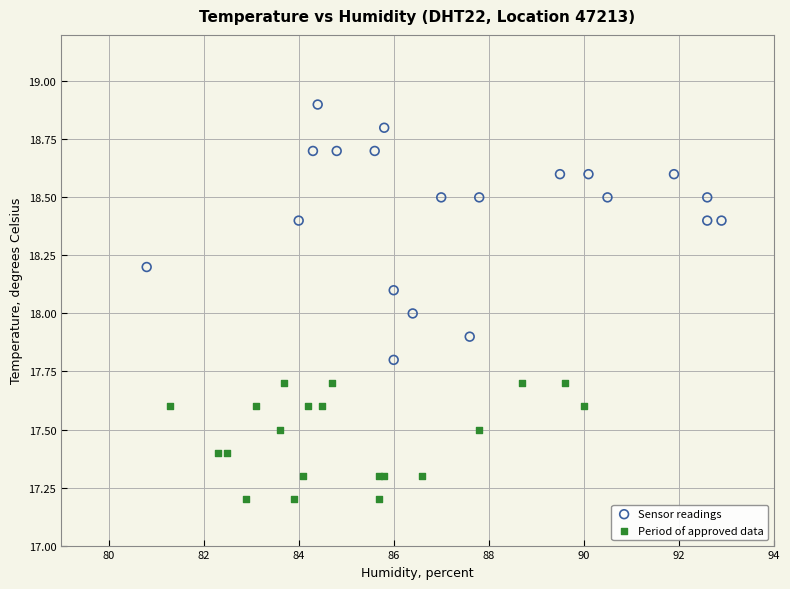

What are all the series names shown in the legend?

Sensor readings, Period of approved data